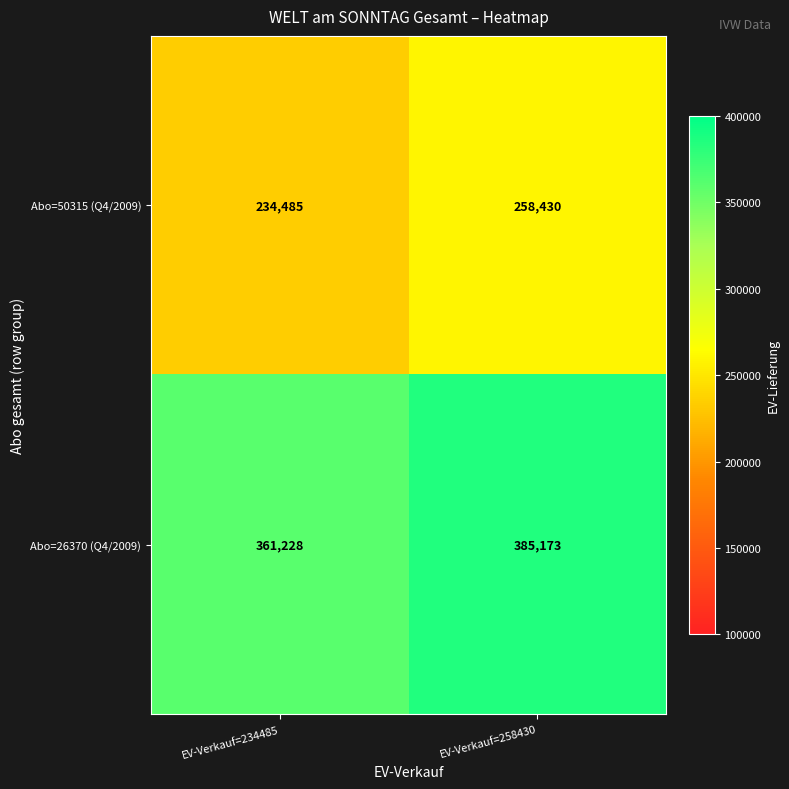

At which label is Abo=50315 (Q4/2009) closest to 246457?

EV-Verkauf=234485